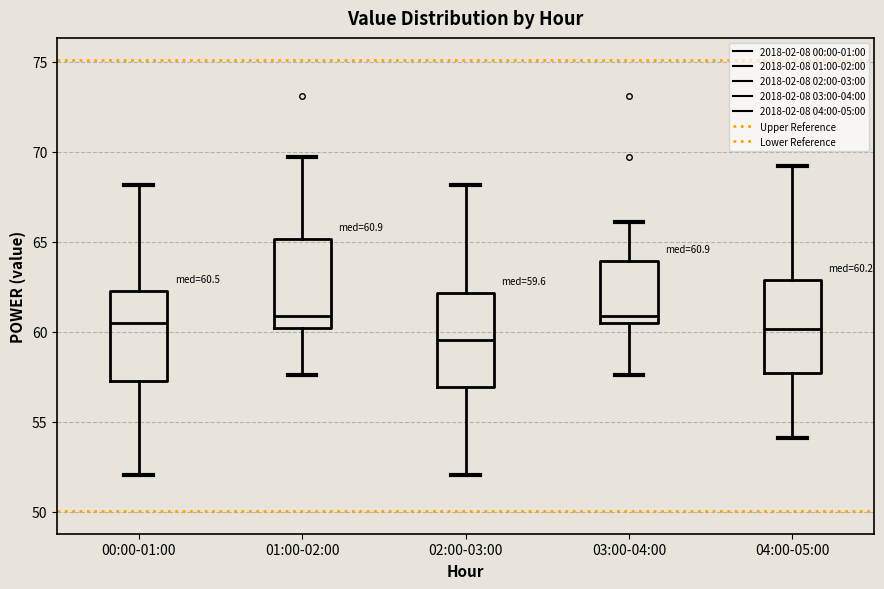

Which box has the lowest median line?

02:00-03:00